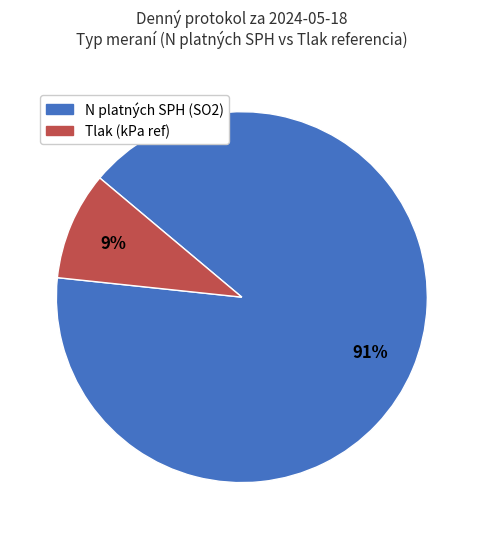

Is the sum of Tlak and N platných SPH greater than half?

Yes